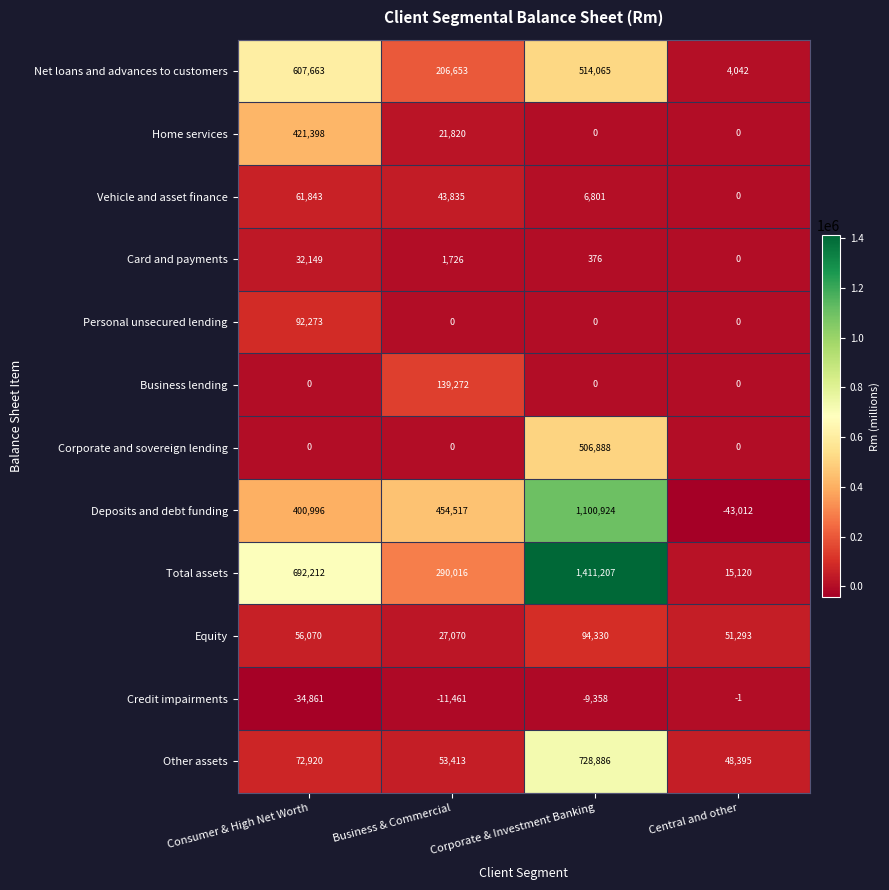

At which category is the sum across all series the highest?

Corporate & Investment Banking